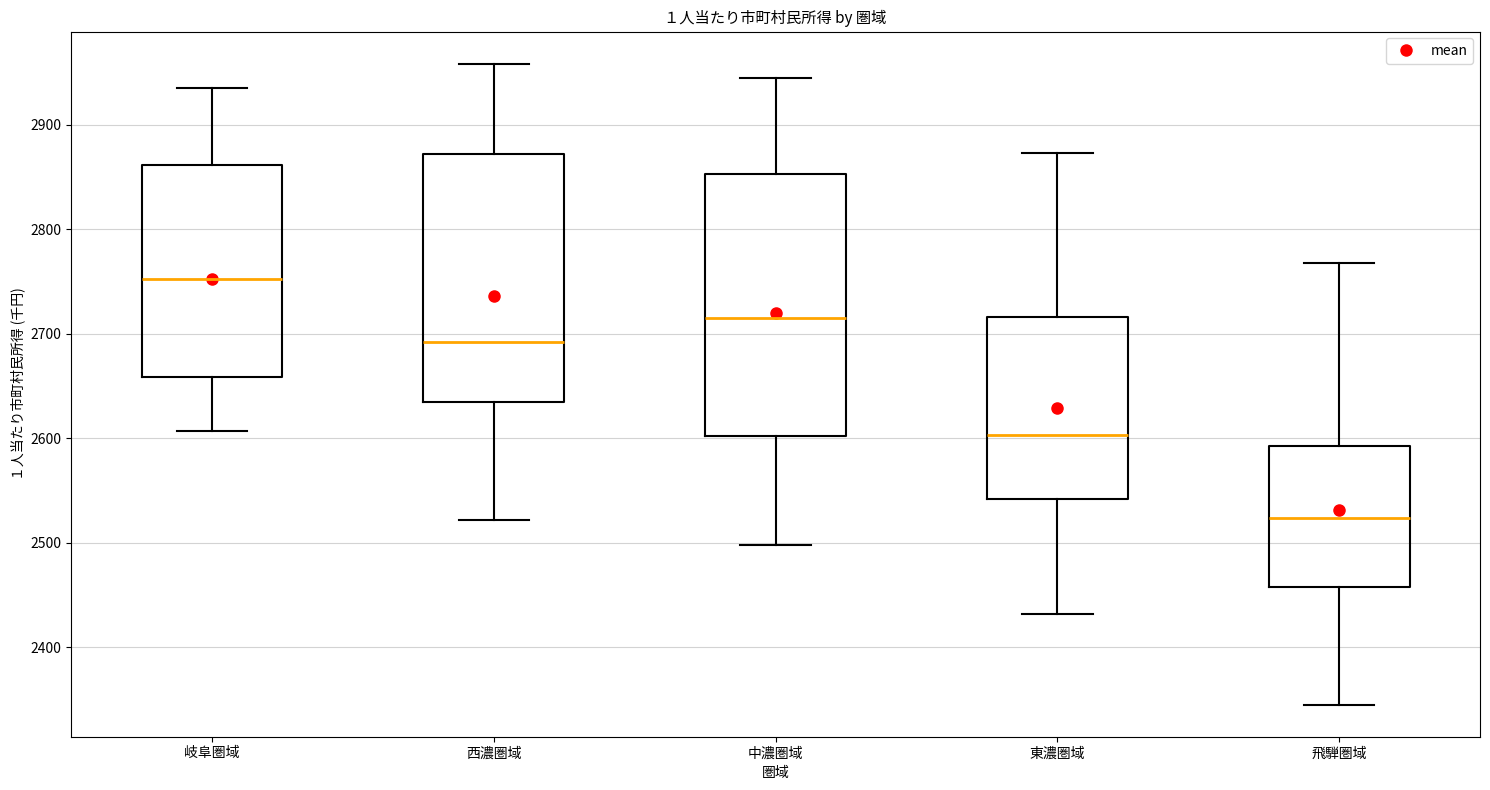

Reading left to right, read every box against the y-axis: the position of its median line, the range the box covers, and the ends of its whiskers. The values are not printed on the chart, so give them approximately, as read against the axis.

岐阜圏域: median 2750, box 2660 to 2860, whiskers 2610 to 2940
西濃圏域: median 2690, box 2640 to 2870, whiskers 2520 to 2960
中濃圏域: median 2720, box 2600 to 2850, whiskers 2500 to 2950
東濃圏域: median 2600, box 2540 to 2720, whiskers 2430 to 2870
飛騨圏域: median 2520, box 2460 to 2590, whiskers 2350 to 2770